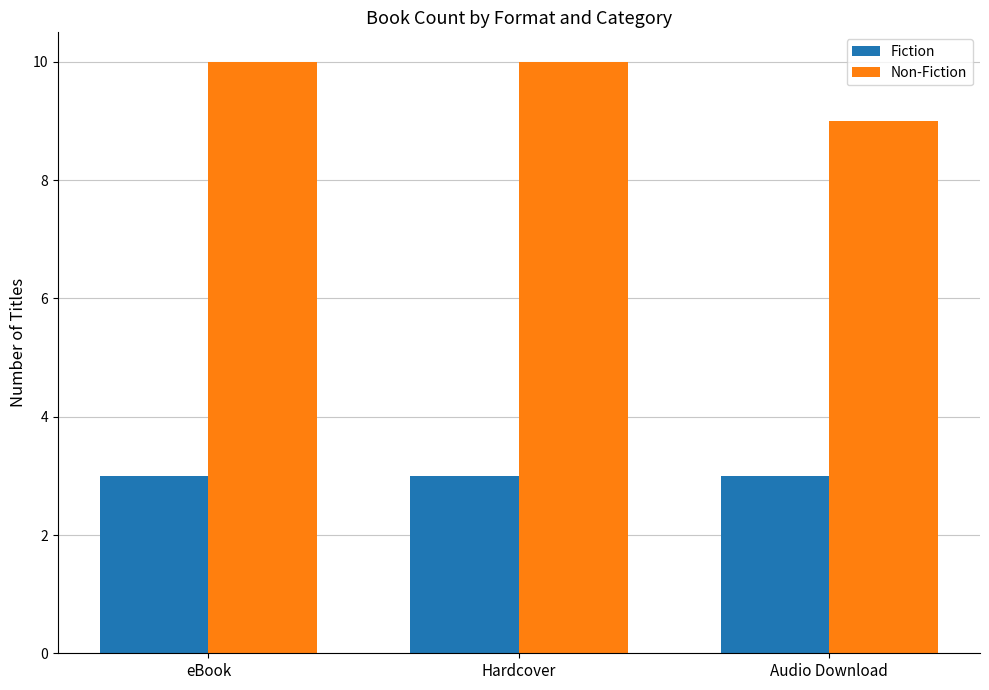

Reading left to right, what are all the values shown in this chart?

Fiction: 3	3	3
Non-Fiction: 10	10	9